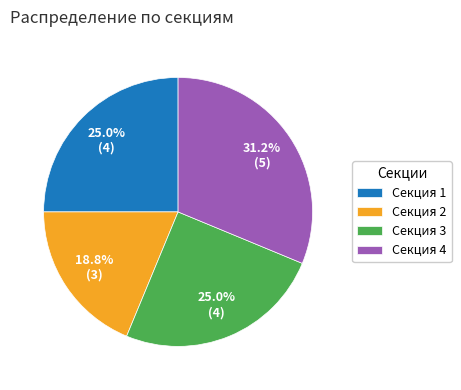

What is the smallest slice in the pie chart?

Секция 2